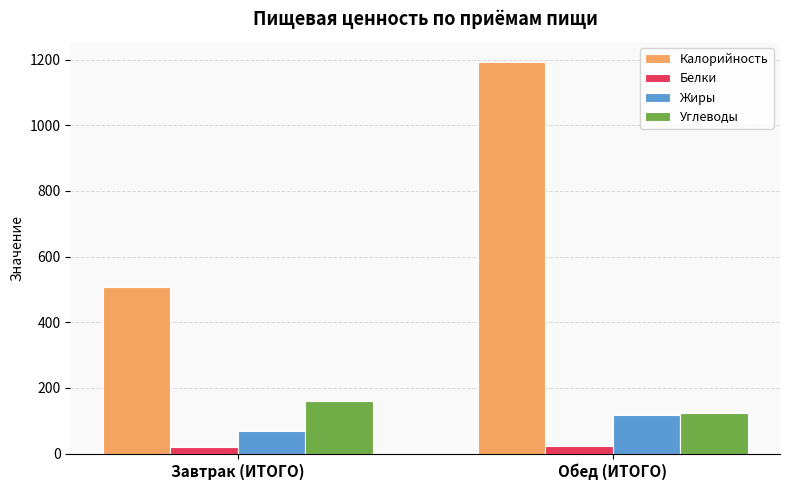

Between Завтрак (ИТОГО) and Обед (ИТОГО), which series saw the biggest shift?

Калорийность